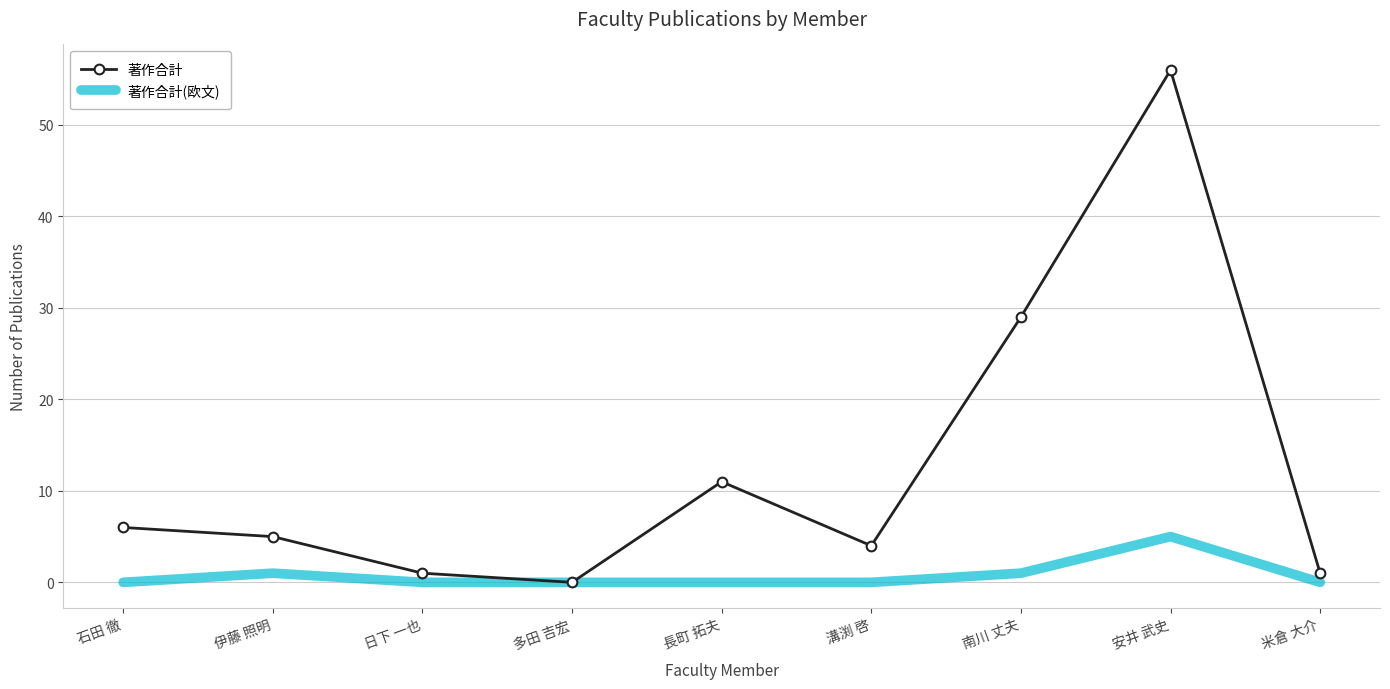

Which series has the largest range (max minus min)?

著作合計